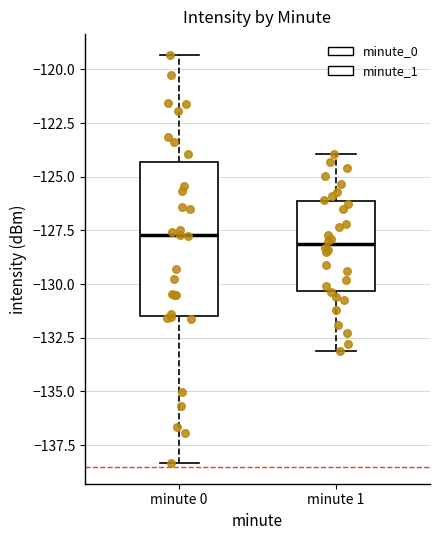

Reading left to right, read every box against the y-axis: the position of its median line, the range the box covers, and the ends of its whiskers. The values are not printed on the chart, so give them approximately, as read against the axis.

minute 0: median -127.5, box -131.5 to -124.5, whiskers -138.5 to -119.5
minute 1: median -128.0, box -130.5 to -126.0, whiskers -133.0 to -124.0